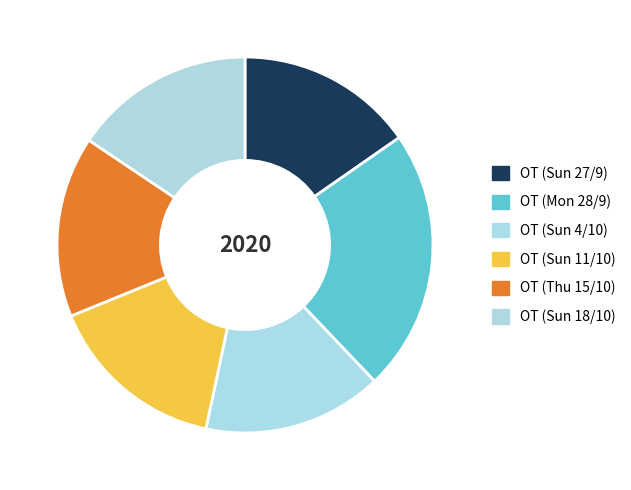

What percentage is the OT (Sun 11/10) slice, to the nearest percent?

15%